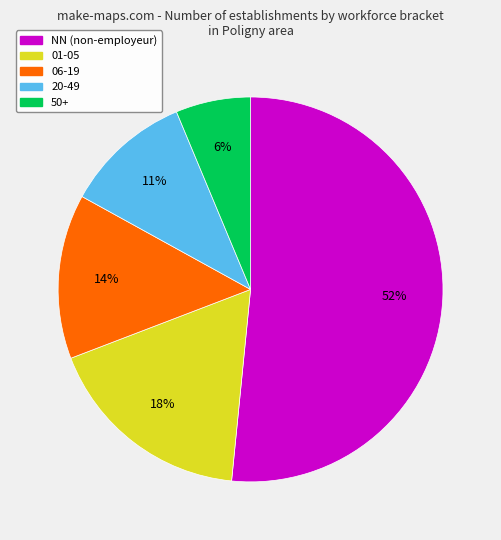

To the nearest percent, what is the average slice percentage?

20%